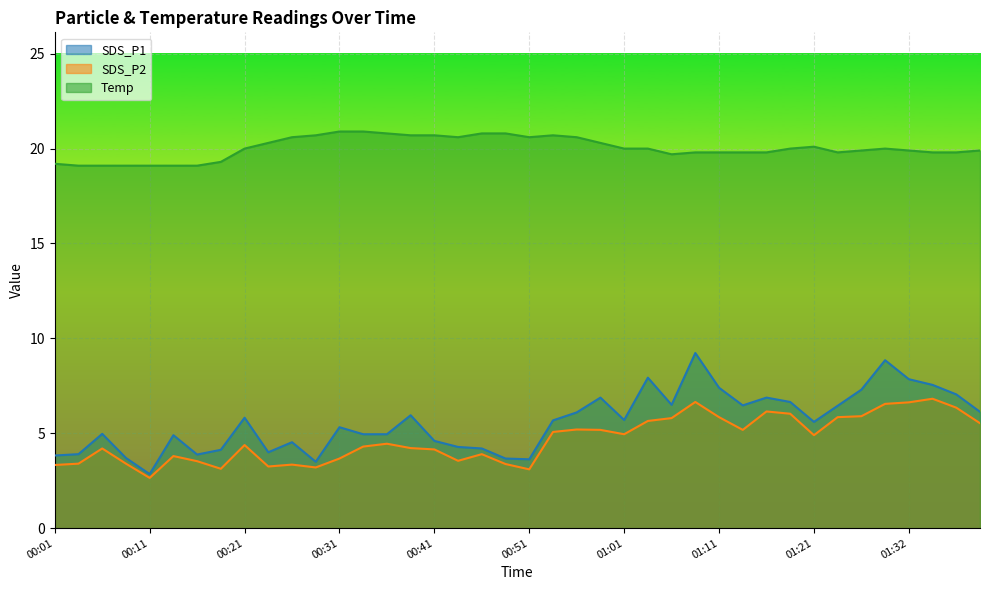

What is the average value of the SDS_P2 series?

4.7